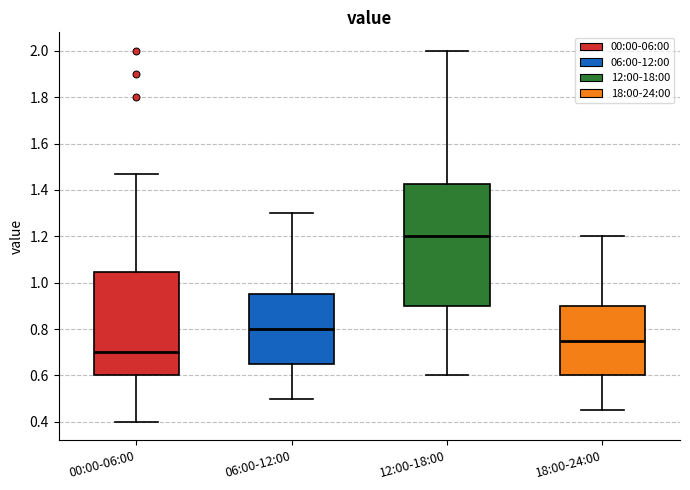

Reading left to right, transcribe this box plot: for each box, give where its median line is, the range the box spans, and where its two whiskers end, as read against the y-axis. The values are not printed on the chart, so give them approximately, as read against the axis.

00:00-06:00: median 0.70, box 0.60 to 1.04, whiskers 0.40 to 1.48
06:00-12:00: median 0.80, box 0.66 to 0.96, whiskers 0.50 to 1.30
12:00-18:00: median 1.20, box 0.90 to 1.42, whiskers 0.60 to 2.00
18:00-24:00: median 0.76, box 0.60 to 0.90, whiskers 0.46 to 1.20